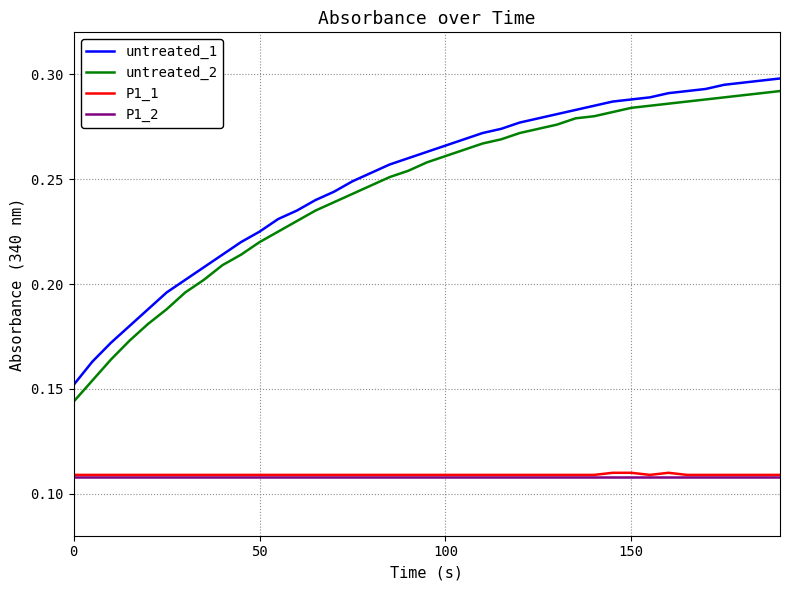

What are all the series names shown in the legend?

untreated_1, untreated_2, P1_1, P1_2